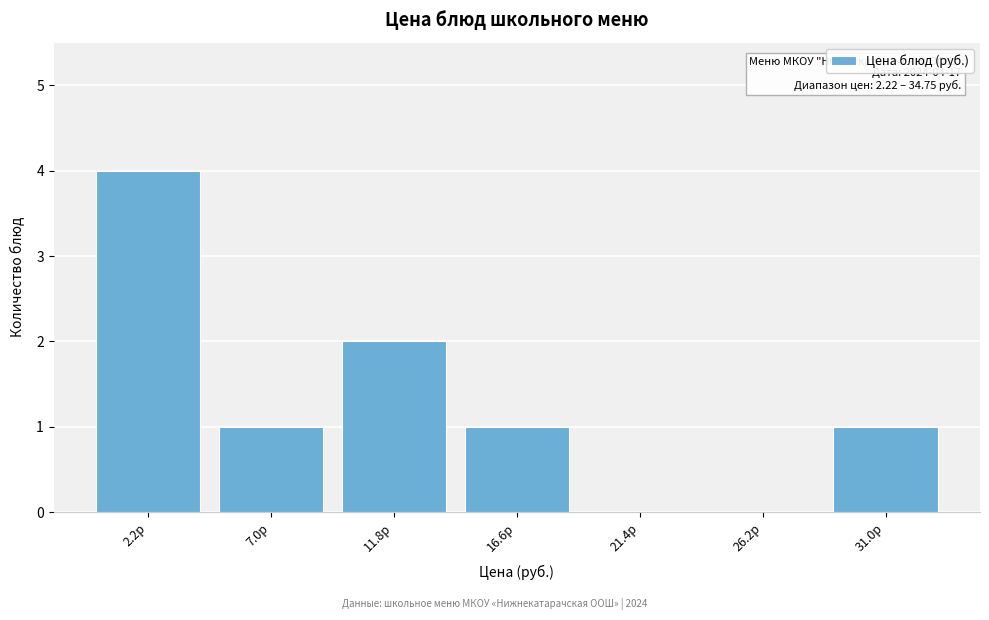

Reading right to left, list all the values displayed in this chart.

31.0р=1	26.2р=0	21.4р=0	16.6р=1	11.8р=2	7.0р=1	2.2р=4